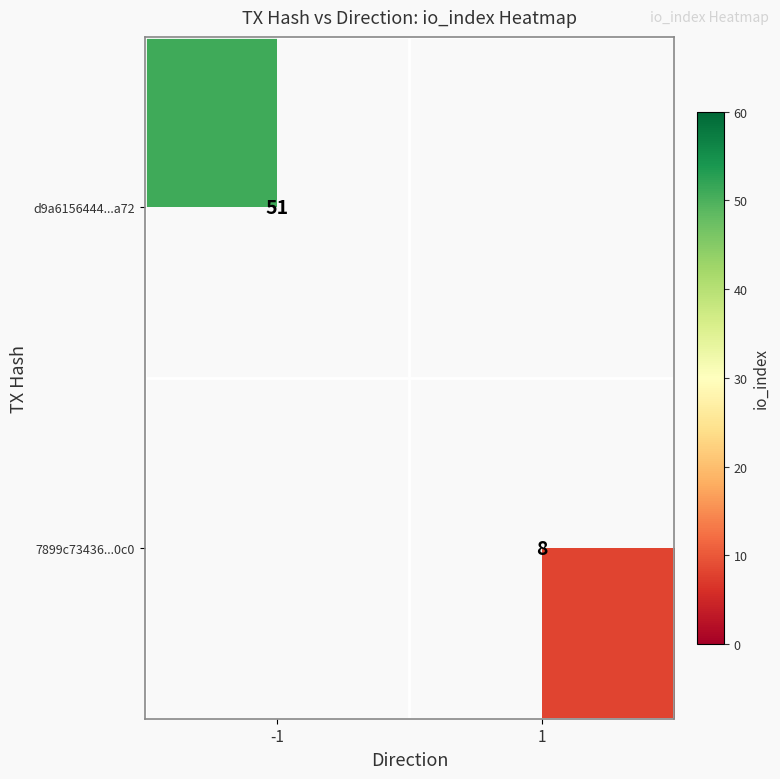

The 7899c73436...0c0 series shows 3 at 1. True or false?

False